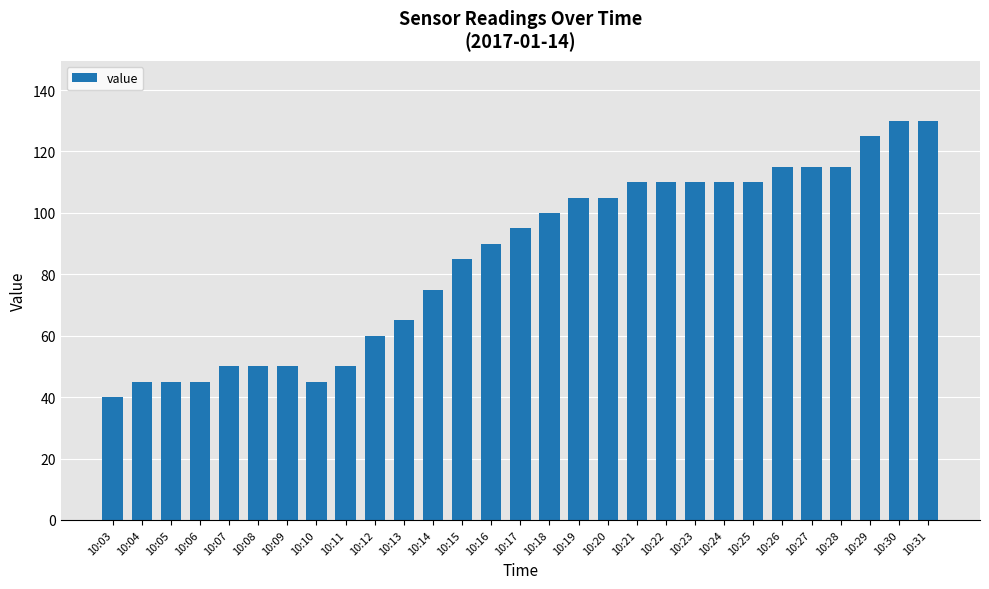

What is the difference between the maximum and minimum values?

90